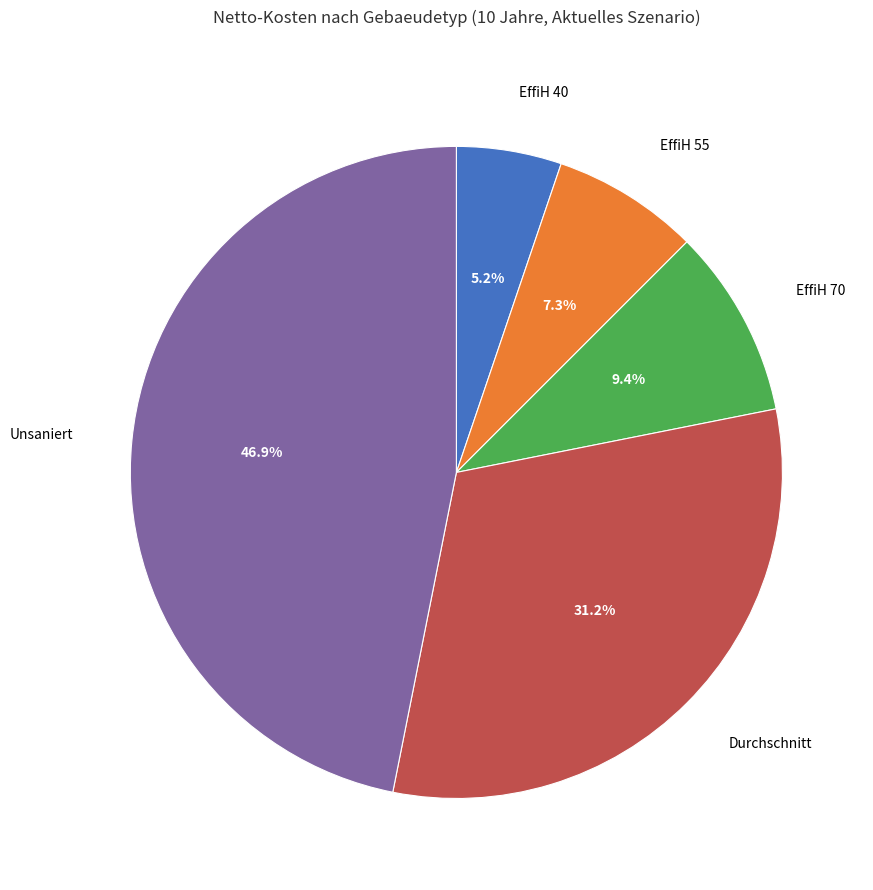

What percentage is the EffiH 40 slice, to the nearest percent?

5%